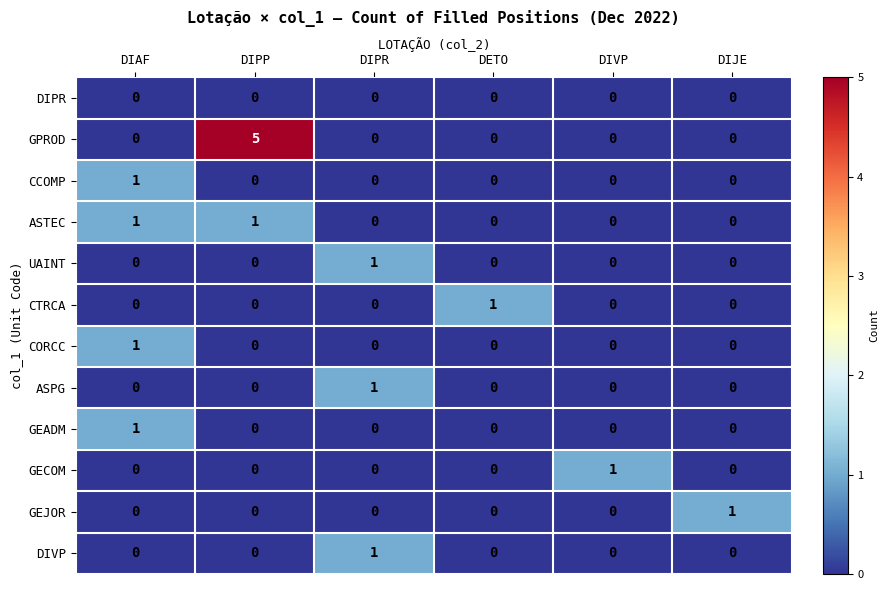

How many GEJOR values are between 0 and 1?

6